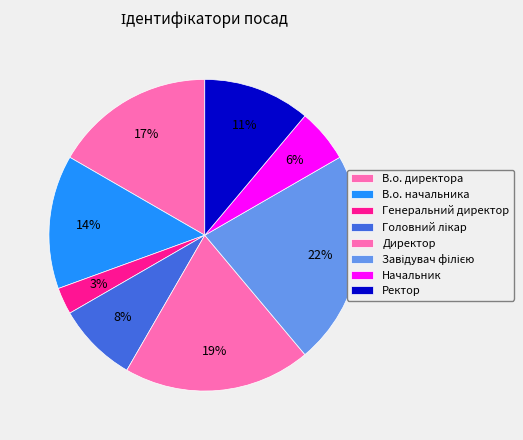

Is Начальник the majority of the pie?

No